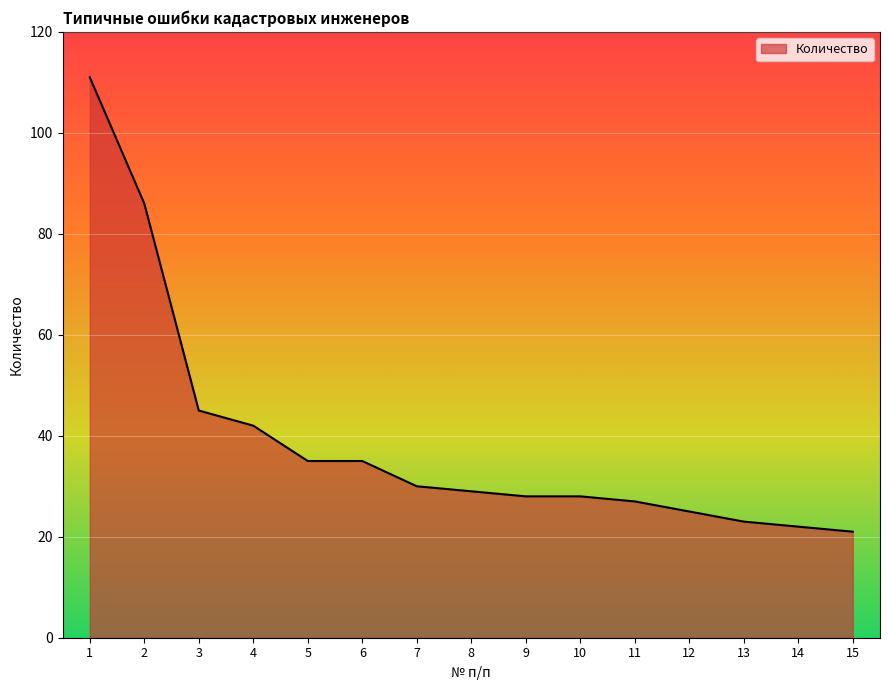

Reading right to left, transcribe all the data shown in this chart.

15=21	14=22	13=23	12=25	11=27	10=28	9=28	8=29	7=30	6=35	5=35	4=42	3=45	2=86	1=111